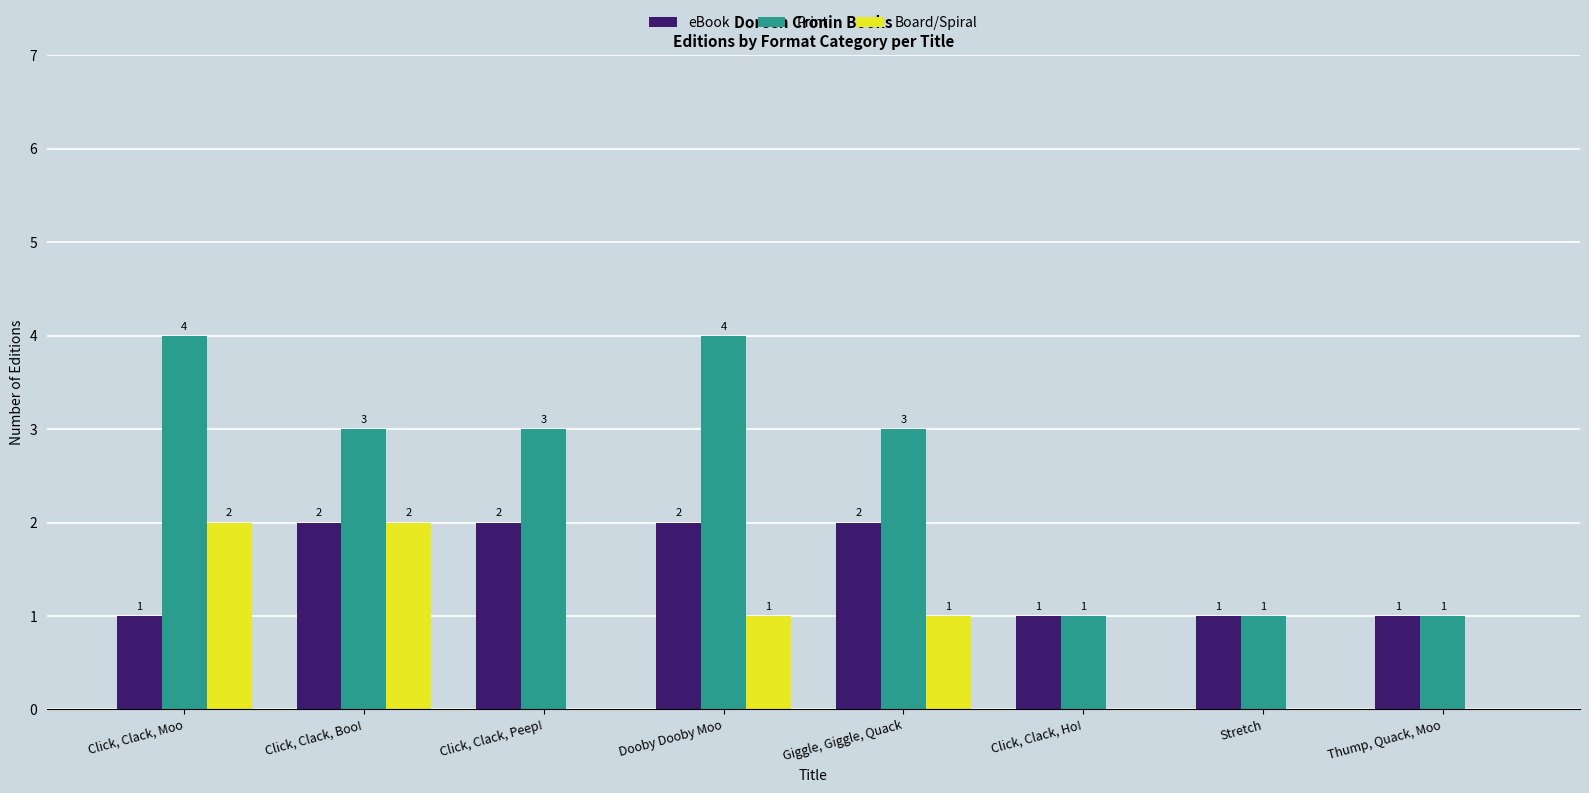

At which label does Board/Spiral first exceed 1?

Click, Clack, Moo